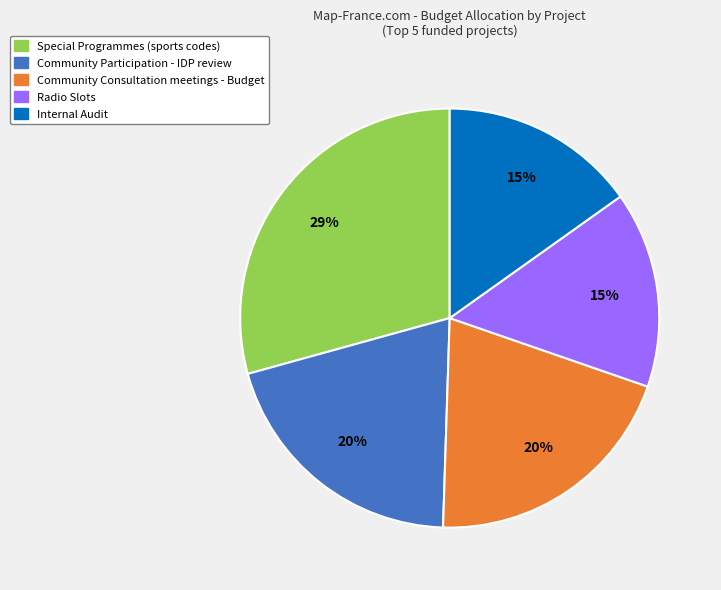

To the nearest percent, what is the difference between the largest and smallest slice percentages?

14%